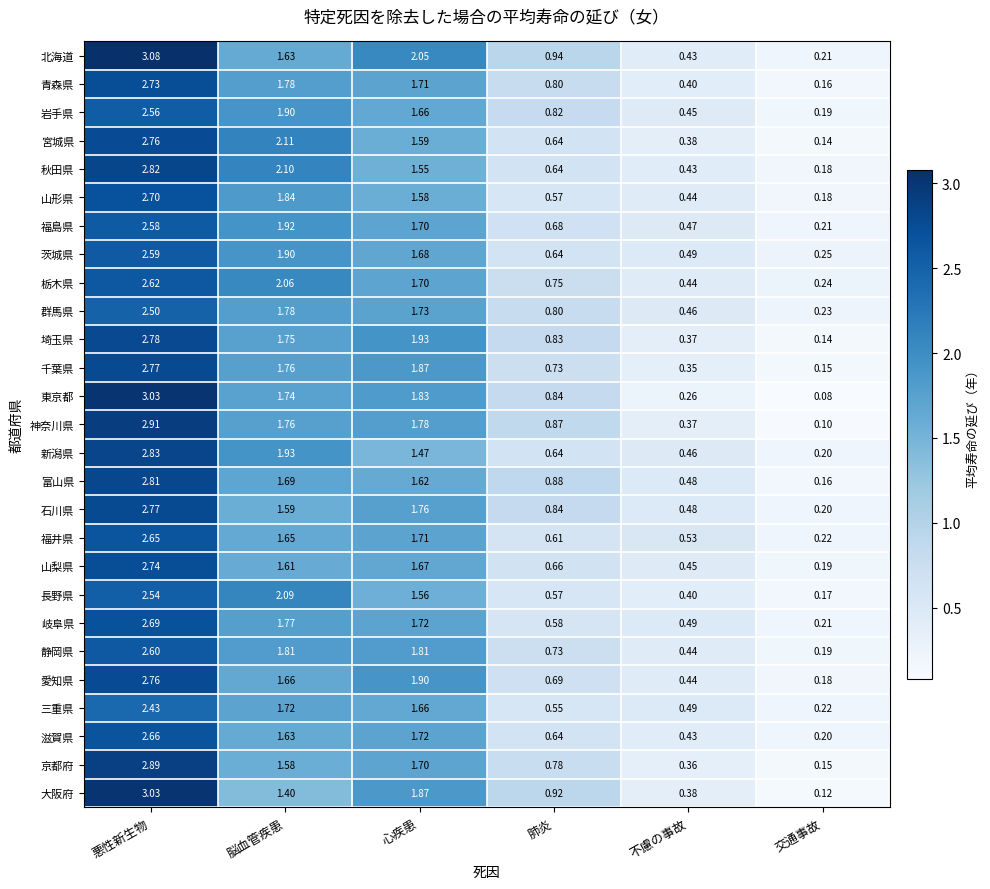

Which category has the highest value across all series?

悪性新生物